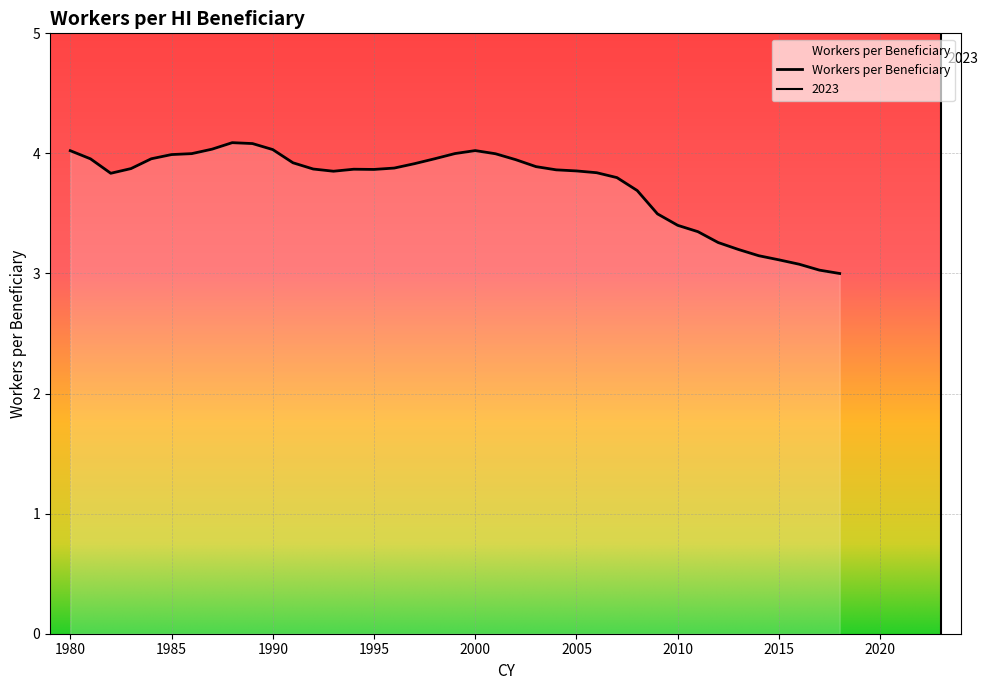

What is the greatest value displayed?

4.1